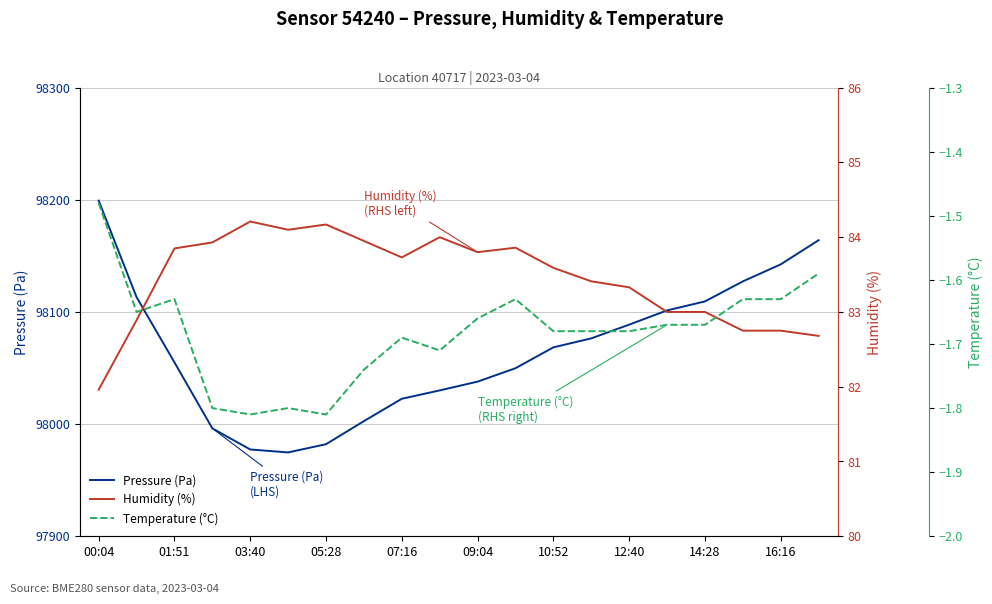

What is the maximum value shown in the chart?

98199.3